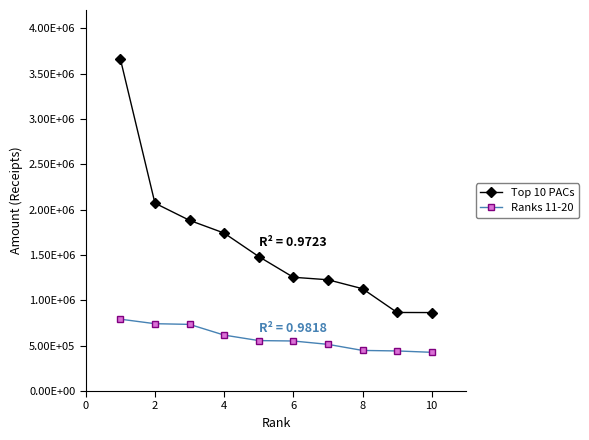

What is the value of the Top 10 PACs point at the 4th from the left?

1741034